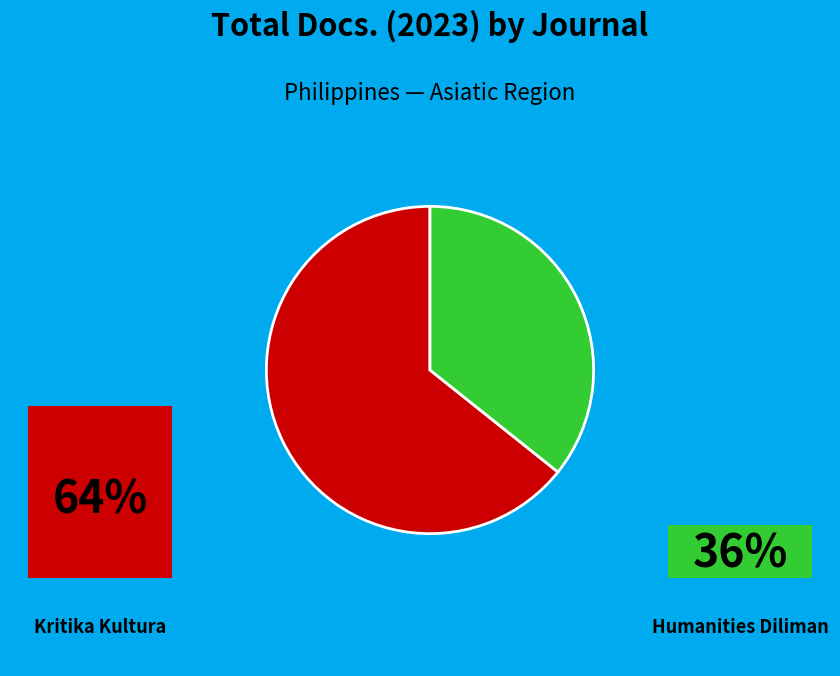

To the nearest percent, what percentage of the pie is Humanities Diliman?

36%